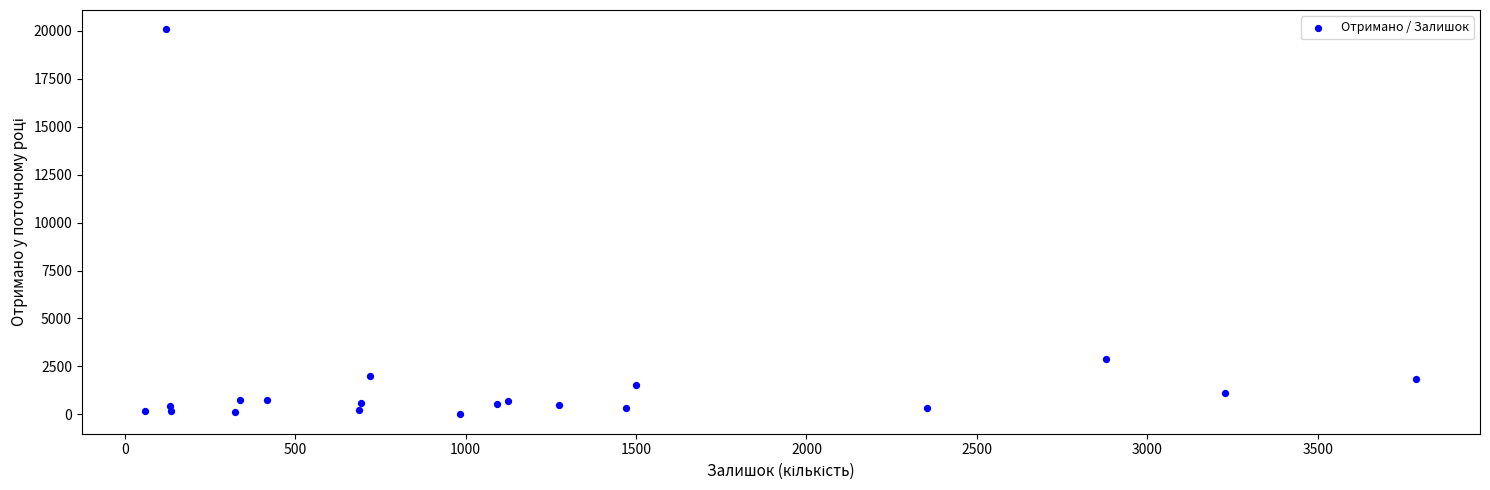

What Y value in the scatter plot is closest to 10035?

2880